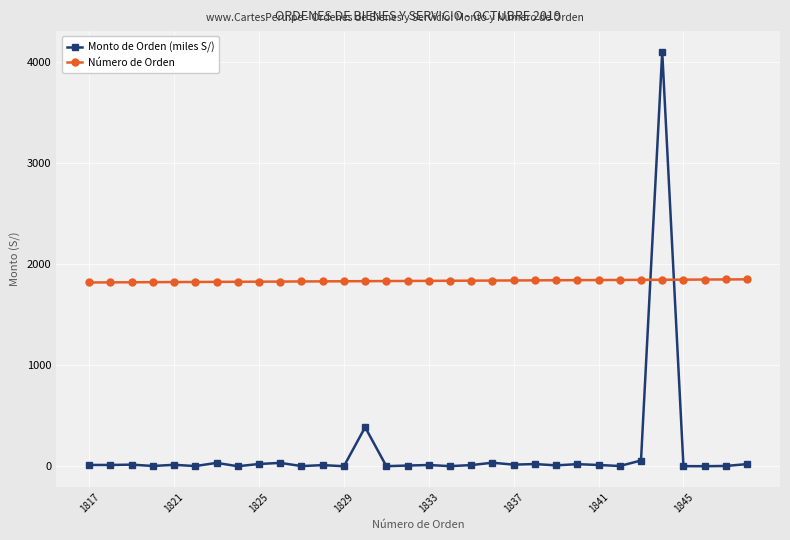

What is the sum of all Monto de Orden (miles S/) values?

4882.8